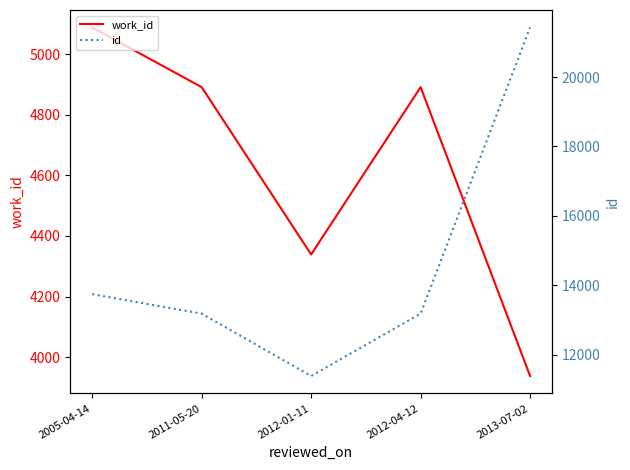

True or false: work_id and id cross at least once.

False